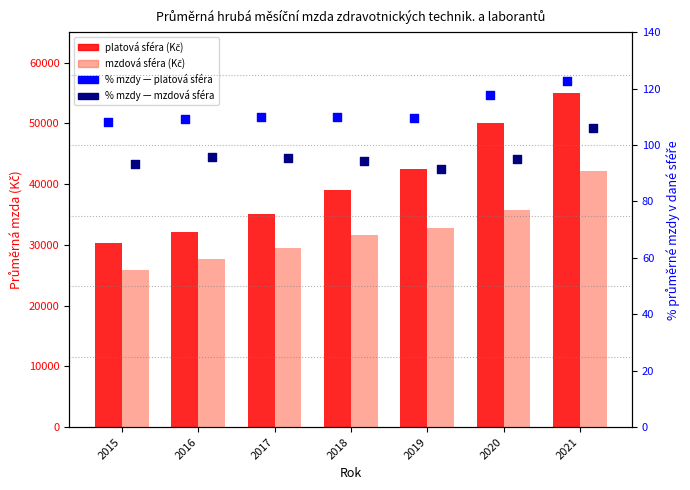

What is the total value across all series at 2019?

75461.2